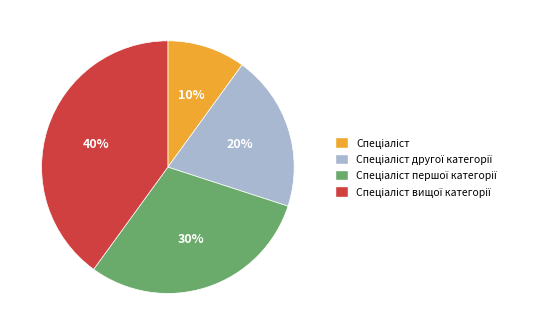

Is there a majority slice in this chart?

No